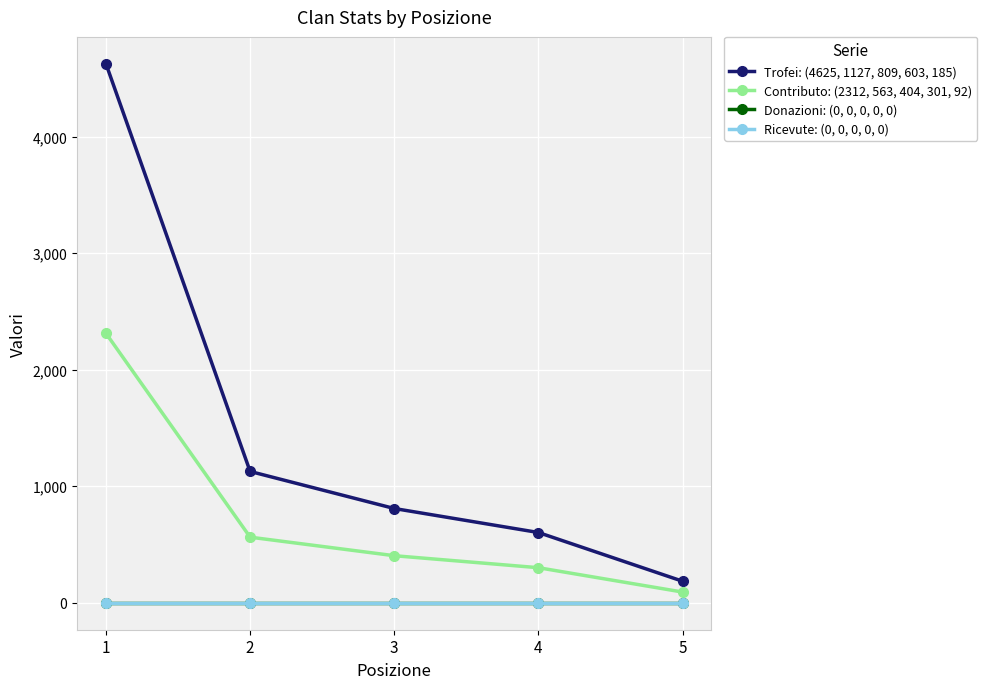

The value of Contributo: (2312, 563, 404, 301, 92) at 2 is 563. True or false?

True